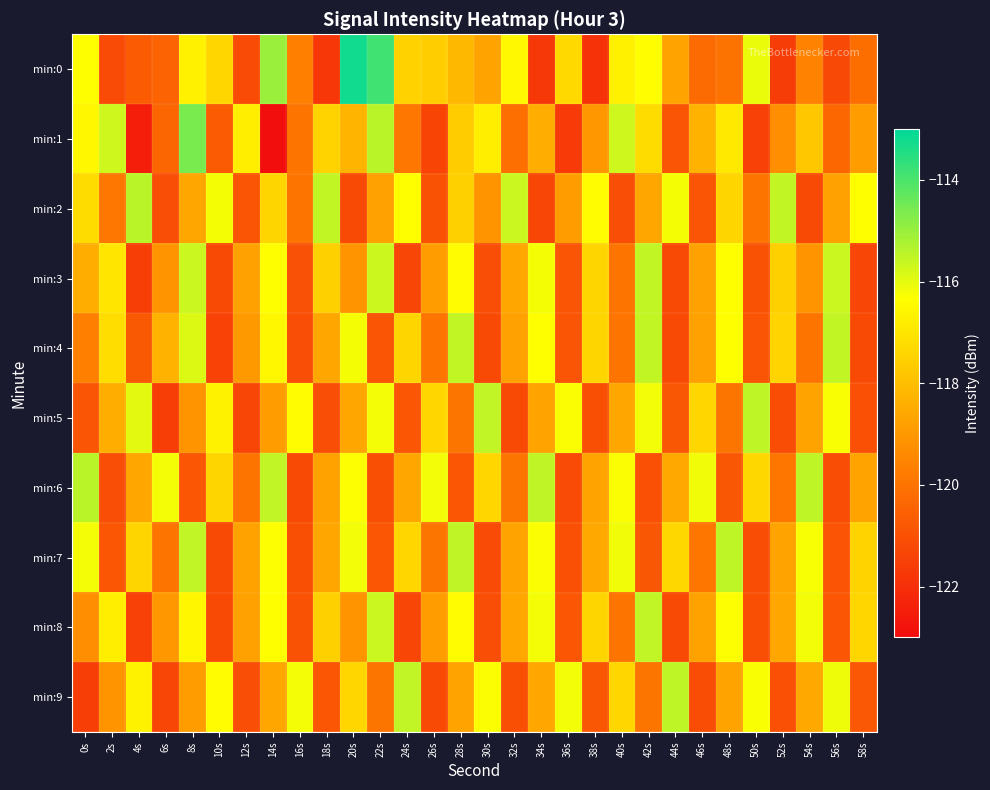

Reading left to right, what are all the values shown in this chart?

min:0: 0s=-116.3	2s=-121.2	4s=-120.7	6s=-120.5	8s=-116.7	10s=-117.4	12s=-121.2	14s=-115.0	16s=-119.6	18s=-121.7	20s=-113.2	22s=-113.9	24s=-117.5	26s=-117.6	28s=-118.2	30s=-118.7	32s=-116.5	34s=-121.8	36s=-117.3	38s=-121.9	40s=-116.7	42s=-116.4	44s=-118.7	46s=-120.3	48s=-120.0	50s=-116.1	52s=-121.6	54s=-119.6	56s=-121.2	58s=-120.2
min:1: 0s=-116.5	2s=-115.7	4s=-122.5	6s=-120.4	8s=-114.6	10s=-120.7	12s=-116.8	14s=-122.9	16s=-120.0	18s=-117.5	20s=-118.2	22s=-115.4	24s=-119.9	26s=-121.3	28s=-117.7	30s=-116.8	32s=-120.1	34s=-118.5	36s=-121.7	38s=-119.0	40s=-115.7	42s=-117.2	44s=-120.9	46s=-118.3	48s=-116.9	50s=-121.5	52s=-119.2	54s=-117.8	56s=-120.3	58s=-118.9
min:2: 0s=-117.2	2s=-119.9	4s=-115.4	6s=-121.1	8s=-118.7	10s=-116.2	12s=-120.9	14s=-117.4	16s=-120.0	18s=-115.5	20s=-121.2	22s=-118.8	24s=-116.3	26s=-121.0	28s=-117.5	30s=-119.1	32s=-115.7	34s=-121.3	36s=-118.9	38s=-116.4	40s=-121.1	42s=-118.7	44s=-116.2	46s=-120.9	48s=-117.4	50s=-120.0	52s=-115.5	54s=-121.2	56s=-118.8	58s=-116.3
min:3: 0s=-118.4	2s=-117.0	4s=-121.5	6s=-119.1	8s=-115.7	10s=-121.2	12s=-118.8	14s=-116.3	16s=-121.0	18s=-117.5	20s=-119.1	22s=-115.7	24s=-121.3	26s=-118.9	28s=-116.4	30s=-121.1	32s=-118.7	34s=-116.2	36s=-120.9	38s=-117.4	40s=-120.0	42s=-115.5	44s=-121.2	46s=-118.8	48s=-116.3	50s=-121.0	52s=-117.5	54s=-119.1	56s=-115.7	58s=-121.3
min:4: 0s=-119.7	2s=-117.2	4s=-120.8	6s=-118.3	8s=-115.9	10s=-121.4	12s=-119.0	14s=-116.5	16s=-121.1	18s=-118.7	20s=-116.2	22s=-120.9	24s=-117.4	26s=-120.0	28s=-115.5	30s=-121.2	32s=-118.8	34s=-116.3	36s=-120.9	38s=-117.4	40s=-120.0	42s=-115.5	44s=-121.2	46s=-118.8	48s=-116.3	50s=-120.9	52s=-117.4	54s=-120.0	56s=-115.5	58s=-121.2
min:5: 0s=-120.9	2s=-118.4	4s=-116.0	6s=-121.5	8s=-119.1	10s=-116.7	12s=-121.3	14s=-118.9	16s=-116.4	18s=-121.1	20s=-118.6	22s=-116.2	24s=-120.9	26s=-117.4	28s=-120.0	30s=-115.5	32s=-121.2	34s=-118.7	36s=-116.3	38s=-121.1	40s=-118.6	42s=-116.2	44s=-120.8	46s=-117.4	48s=-119.9	50s=-115.5	52s=-121.2	54s=-118.7	56s=-116.3	58s=-121.0
min:6: 0s=-115.4	2s=-121.1	4s=-118.6	6s=-116.2	8s=-120.9	10s=-117.4	12s=-120.0	14s=-115.5	16s=-121.2	18s=-118.8	20s=-116.3	22s=-121.1	24s=-118.6	26s=-116.2	28s=-120.8	30s=-117.4	32s=-120.0	34s=-115.5	36s=-121.2	38s=-118.7	40s=-116.3	42s=-121.0	44s=-118.6	46s=-116.1	48s=-120.8	50s=-117.4	52s=-119.9	54s=-115.5	56s=-121.1	58s=-118.7
min:7: 0s=-116.2	2s=-120.9	4s=-117.4	6s=-120.0	8s=-115.5	10s=-121.2	12s=-118.8	14s=-116.3	16s=-121.1	18s=-118.6	20s=-116.2	22s=-120.8	24s=-117.4	26s=-120.0	28s=-115.5	30s=-121.2	32s=-118.7	34s=-116.3	36s=-121.0	38s=-118.6	40s=-116.1	42s=-120.8	44s=-117.4	46s=-119.9	48s=-115.5	50s=-121.1	52s=-118.7	54s=-116.3	56s=-120.9	58s=-117.5
min:8: 0s=-119.2	2s=-116.8	4s=-121.4	6s=-119.0	8s=-116.6	10s=-121.2	12s=-118.8	14s=-116.3	16s=-121.0	18s=-117.5	20s=-119.1	22s=-115.7	24s=-121.3	26s=-118.9	28s=-116.4	30s=-121.1	32s=-118.6	34s=-116.2	36s=-120.9	38s=-117.4	40s=-120.0	42s=-115.5	44s=-121.2	46s=-118.8	48s=-116.3	50s=-121.1	52s=-118.6	54s=-116.2	56s=-120.8	58s=-117.4
min:9: 0s=-121.5	2s=-119.1	4s=-116.7	6s=-121.3	8s=-118.9	10s=-116.4	12s=-121.1	14s=-118.6	16s=-116.2	18s=-120.9	20s=-117.4	22s=-120.0	24s=-115.5	26s=-121.2	28s=-118.7	30s=-116.3	32s=-121.1	34s=-118.6	36s=-116.2	38s=-120.8	40s=-117.4	42s=-119.9	44s=-115.5	46s=-121.2	48s=-118.7	50s=-116.3	52s=-121.0	54s=-118.6	56s=-116.1	58s=-120.8